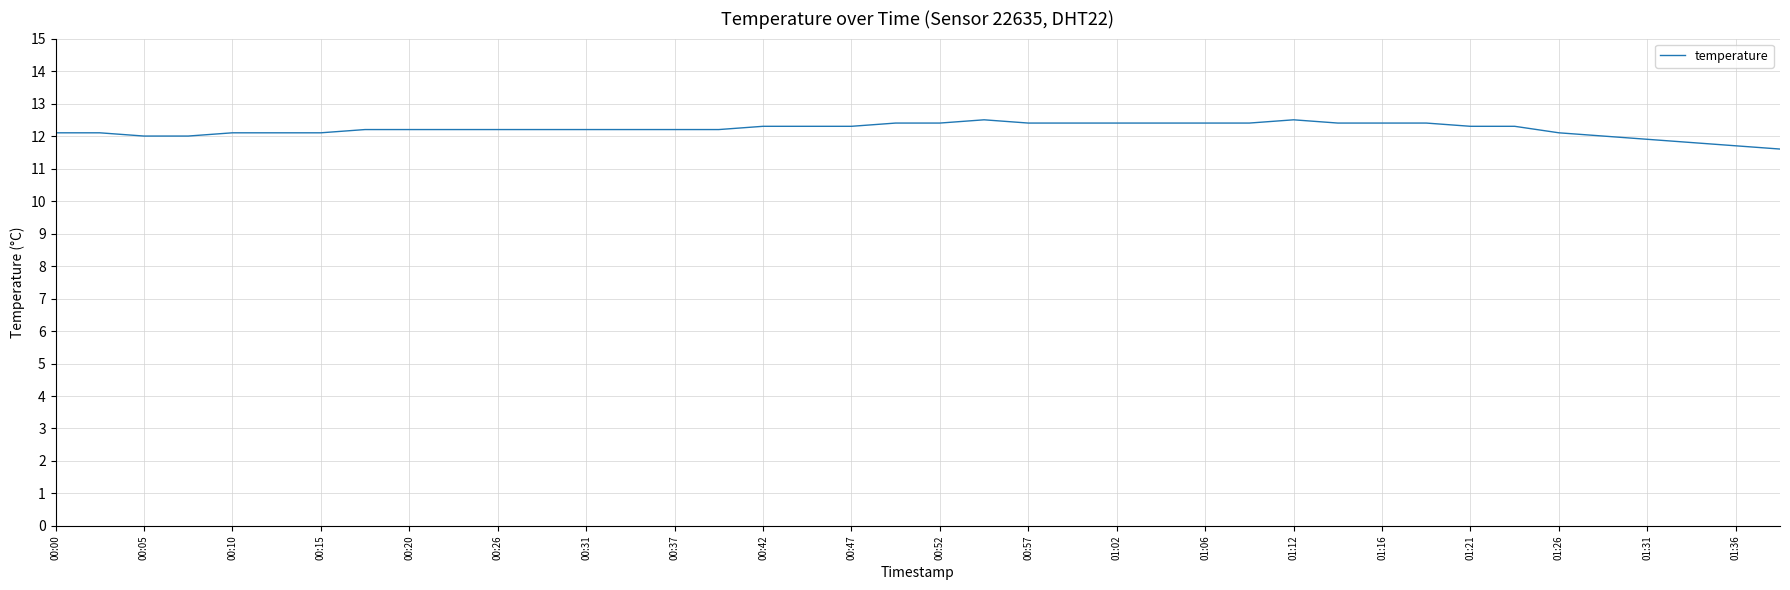

How many distinct data groups are displayed?

1